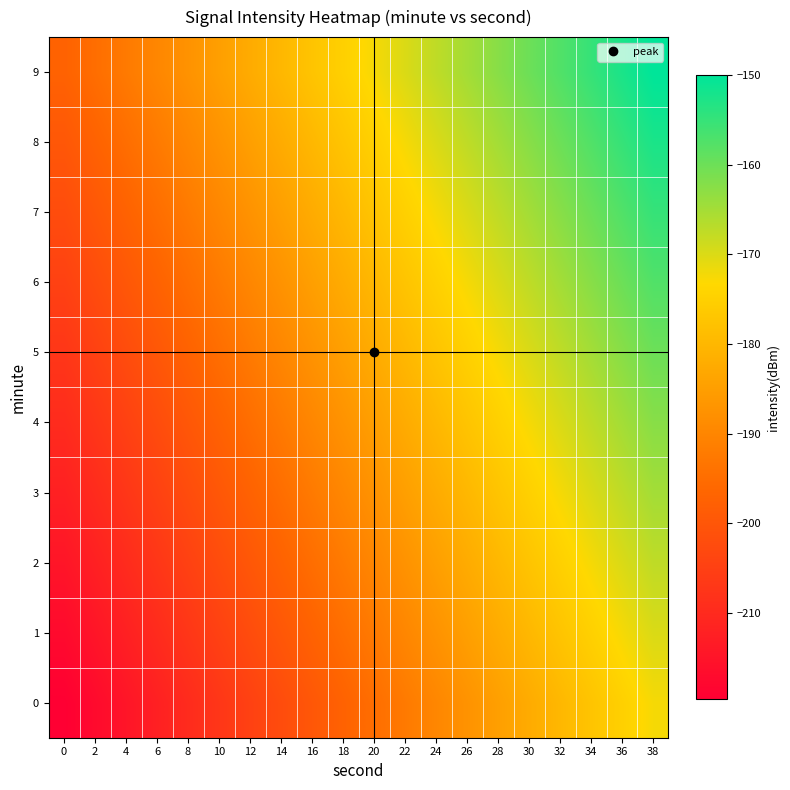

Reading left to right, transcribe all the data shown in this chart.

0: 0=-219.7	2=-217.2	4=-214.7	6=-212.2	8=-209.7	10=-207.2	12=-204.8	14=-202.3	16=-199.8	18=-197.3	20=-194.8	22=-192.3	24=-189.8	26=-187.3	28=-184.8	30=-182.4	32=-179.9	34=-177.4	36=-174.9	38=-172.4
1: 0=-217.2	2=-214.7	4=-212.2	6=-209.7	8=-207.2	10=-204.8	12=-202.3	14=-199.8	16=-197.3	18=-194.8	20=-192.3	22=-189.8	24=-187.3	26=-184.8	28=-182.4	30=-179.9	32=-177.4	34=-174.9	36=-172.4	38=-169.9
2: 0=-214.7	2=-212.2	4=-209.7	6=-207.2	8=-204.8	10=-202.3	12=-199.8	14=-197.3	16=-194.8	18=-192.3	20=-189.8	22=-187.3	24=-184.8	26=-182.4	28=-179.9	30=-177.4	32=-174.9	34=-172.4	36=-169.9	38=-167.4
3: 0=-212.2	2=-209.7	4=-207.2	6=-204.8	8=-202.3	10=-199.8	12=-197.3	14=-194.8	16=-192.3	18=-189.8	20=-187.3	22=-184.8	24=-182.4	26=-179.9	28=-177.4	30=-174.9	32=-172.4	34=-169.9	36=-167.4	38=-164.9
4: 0=-209.7	2=-207.2	4=-204.8	6=-202.3	8=-199.8	10=-197.3	12=-194.8	14=-192.3	16=-189.8	18=-187.3	20=-184.8	22=-182.4	24=-179.9	26=-177.4	28=-174.9	30=-172.4	32=-169.9	34=-167.4	36=-164.9	38=-162.4
5: 0=-207.2	2=-204.8	4=-202.3	6=-199.8	8=-197.3	10=-194.8	12=-192.3	14=-189.8	16=-187.3	18=-184.8	20=-182.4	22=-179.9	24=-177.4	26=-174.9	28=-172.4	30=-169.9	32=-167.4	34=-164.9	36=-162.4	38=-160.0
6: 0=-204.8	2=-202.3	4=-199.8	6=-197.3	8=-194.8	10=-192.3	12=-189.8	14=-187.3	16=-184.8	18=-182.4	20=-179.9	22=-177.4	24=-174.9	26=-172.4	28=-169.9	30=-167.4	32=-164.9	34=-162.4	36=-160.0	38=-157.5
7: 0=-202.3	2=-199.8	4=-197.3	6=-194.8	8=-192.3	10=-189.8	12=-187.3	14=-184.8	16=-182.4	18=-179.9	20=-177.4	22=-174.9	24=-172.4	26=-169.9	28=-167.4	30=-164.9	32=-162.4	34=-160.0	36=-157.5	38=-155.0
8: 0=-199.8	2=-197.3	4=-194.8	6=-192.3	8=-189.8	10=-187.3	12=-184.8	14=-182.4	16=-179.9	18=-177.4	20=-174.9	22=-172.4	24=-169.9	26=-167.4	28=-164.9	30=-162.4	32=-160.0	34=-157.5	36=-155.0	38=-152.5
9: 0=-197.3	2=-194.8	4=-192.3	6=-189.8	8=-187.3	10=-184.8	12=-182.4	14=-179.9	16=-177.4	18=-174.9	20=-172.4	22=-169.9	24=-167.4	26=-164.9	28=-162.4	30=-160.0	32=-157.5	34=-155.0	36=-152.5	38=-150.0